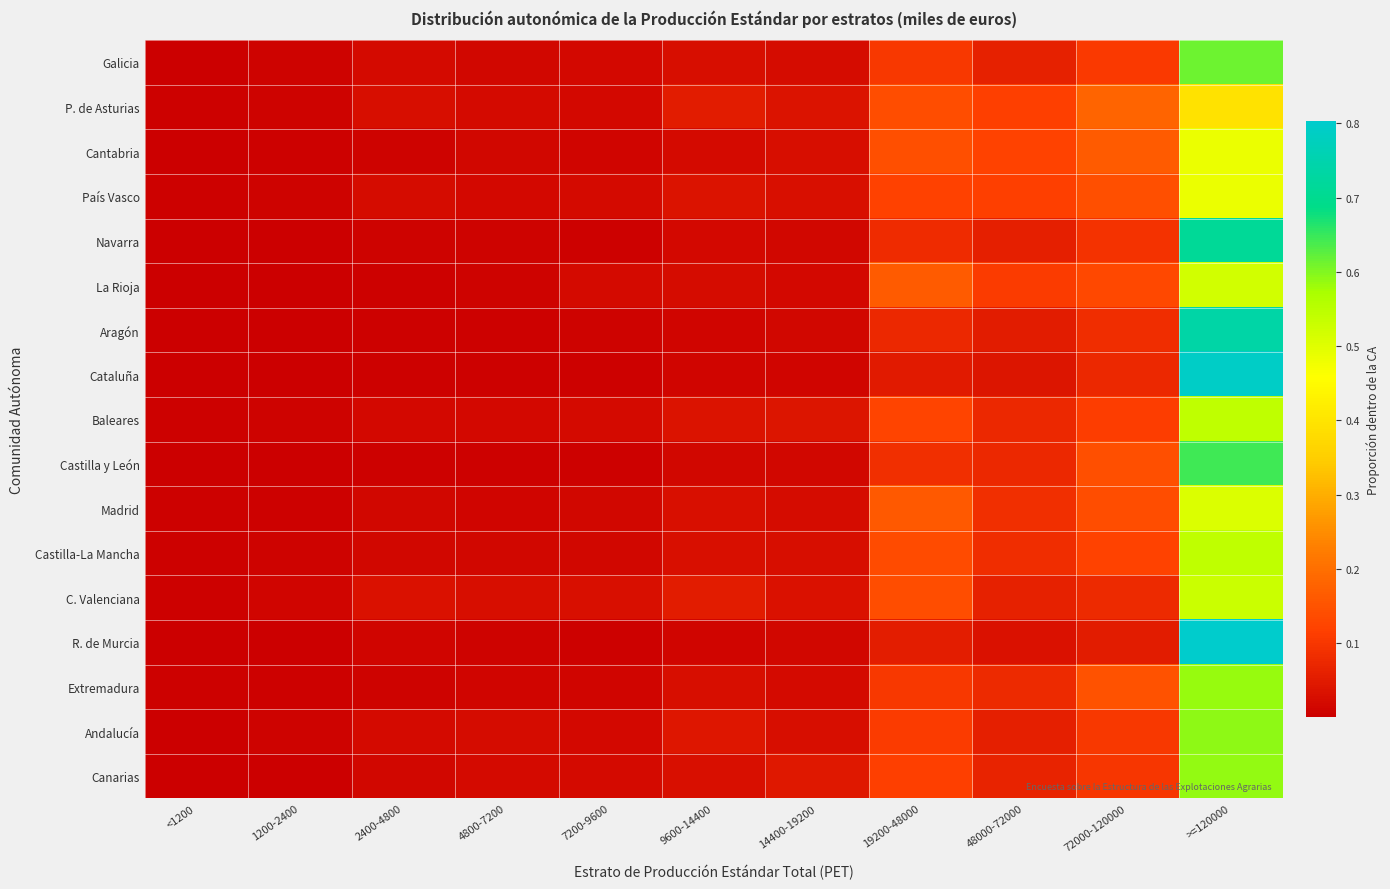

List the series in order of their peak value, highest first.

R. de Murcia, Cataluña, Aragón, Navarra, Castilla y León, Galicia, Andalucía, Canarias, Extremadura, Baleares, Castilla-La Mancha, C. Valenciana, La Rioja, Madrid, País Vasco, Cantabria, P. de Asturias